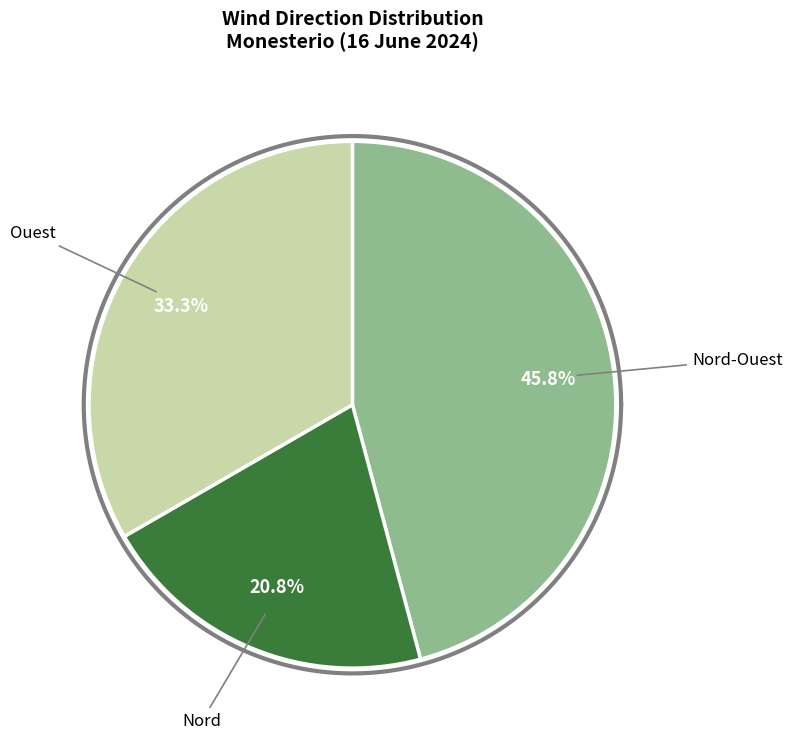

Combined, do Nord-Est and Nord-Ouest account for over 50%?

No